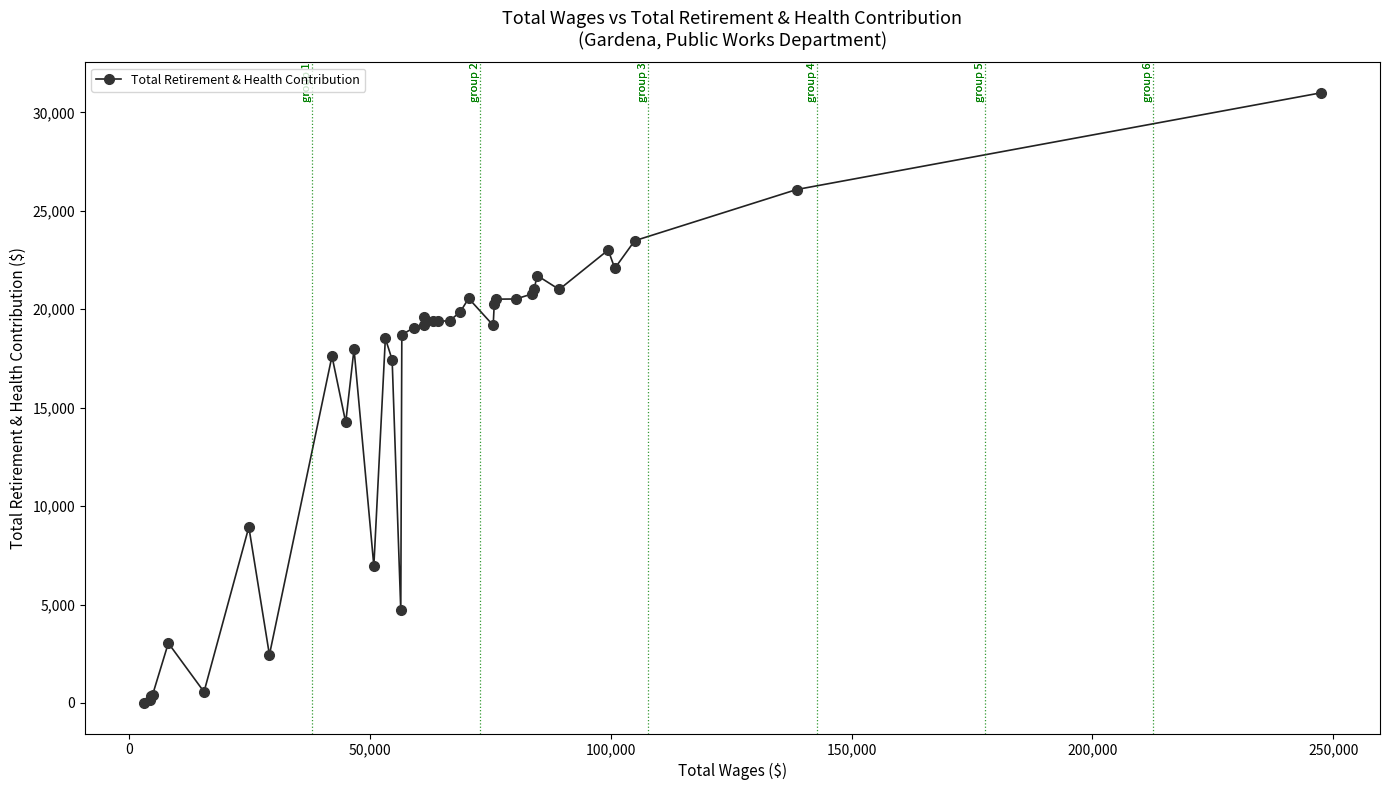

How many values are below 19204?

18